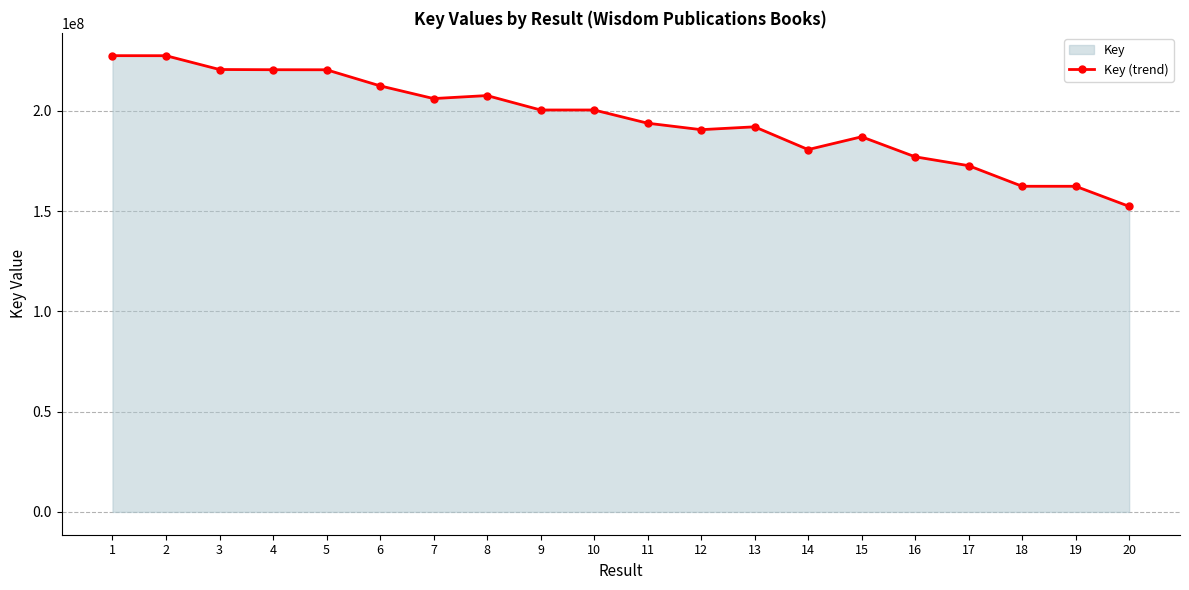

What is the sum of all values?

3914122175